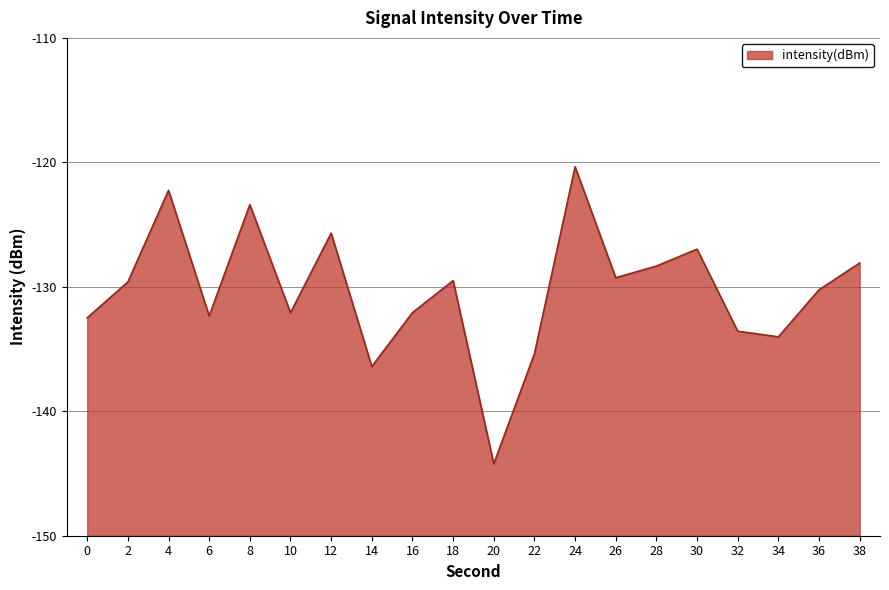

Does the chart have visible grid lines?

Yes